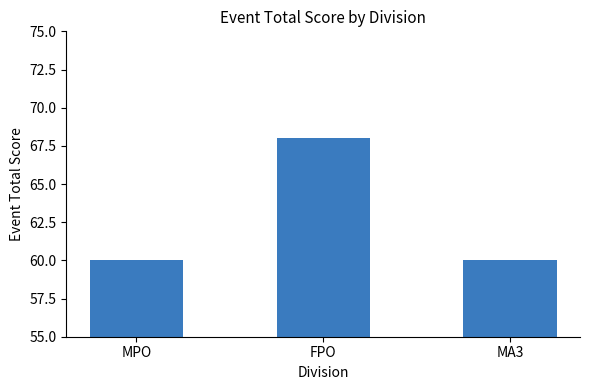

What is the sum of the values at FPO and MA3?

128